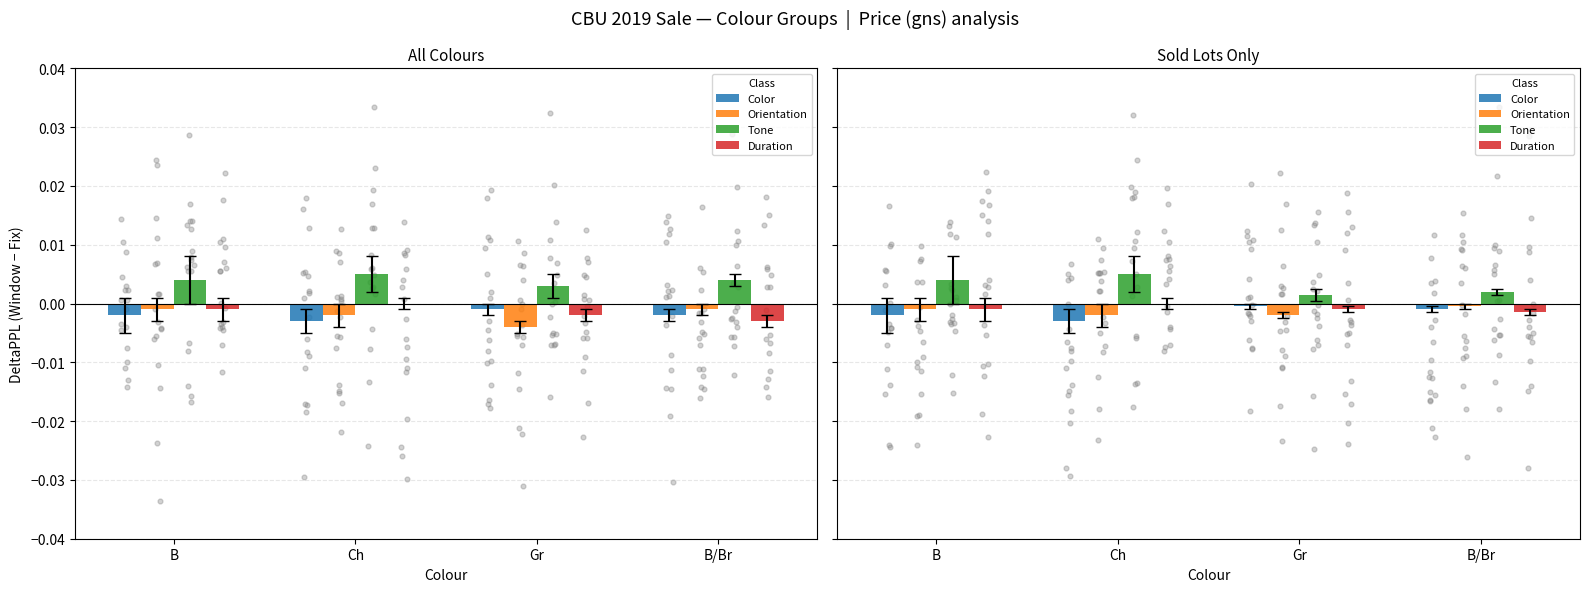

Which series reaches the maximum Y coordinate?

Tone